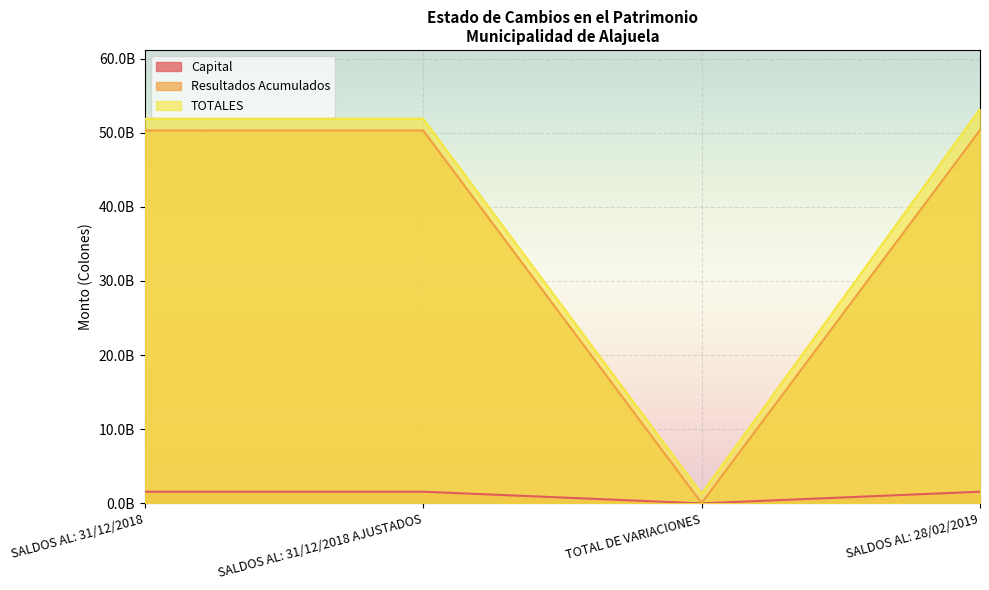

What is the sum of all Capital values?

4717911132.8